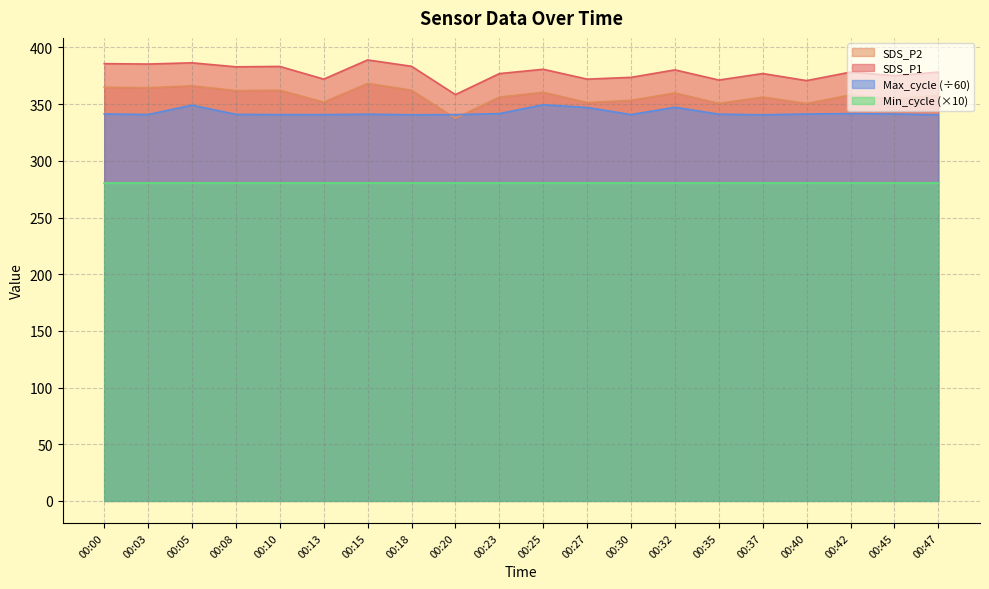

Which series has the widest spread of values?

SDS_P2